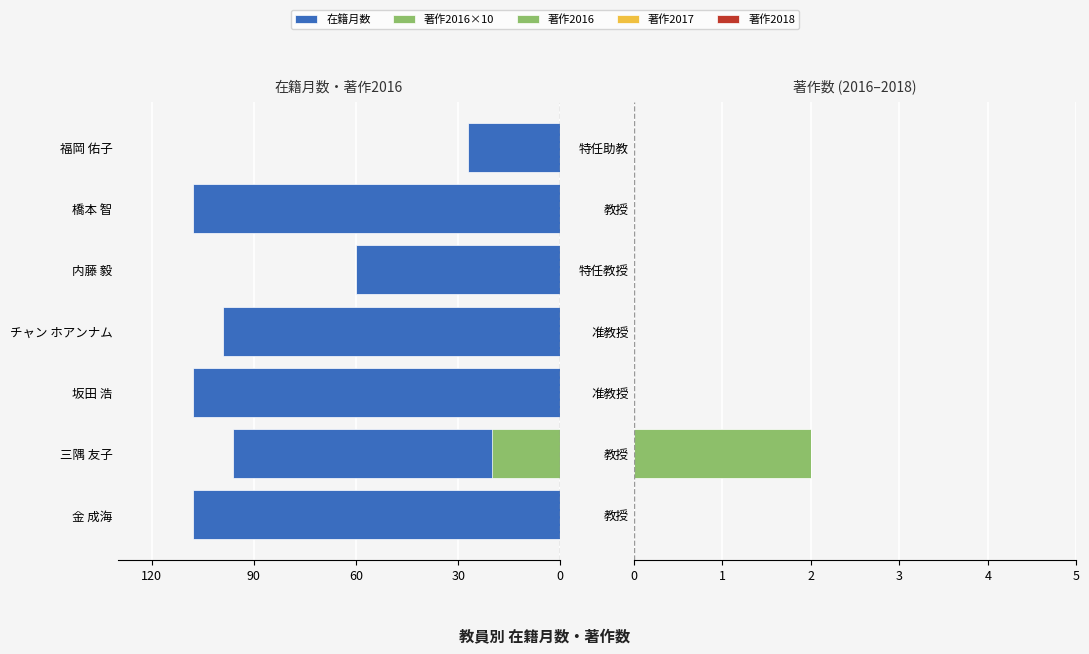

How many values in the 著作2016 series exceed 0?

1